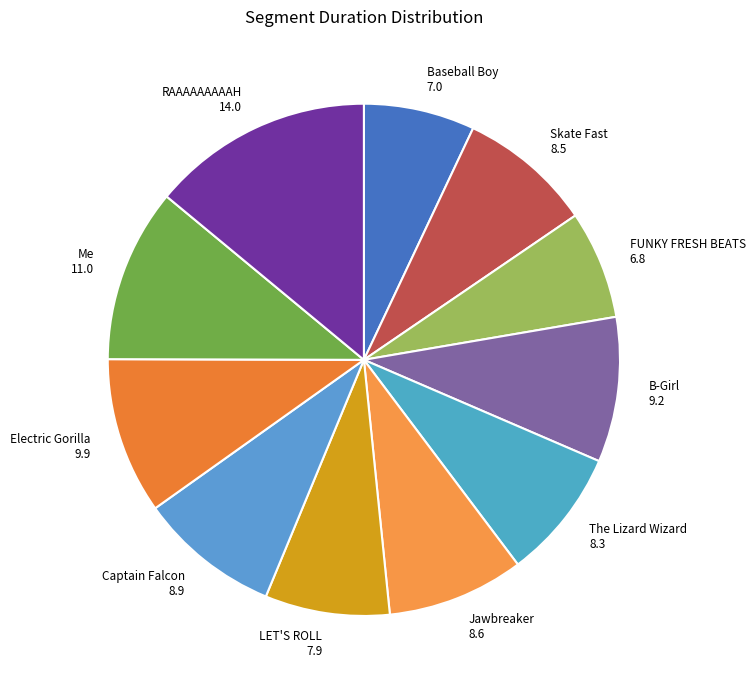

Is it true that Baseball Boy is 21% of the pie?

False